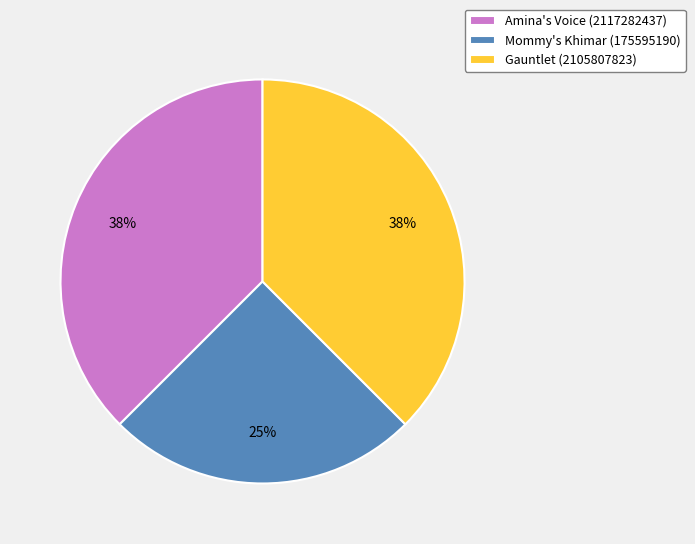

Approximately how many times larger is the value at Mommy's Khimar (175595190) compared to Gauntlet (2105807823)?

0.7